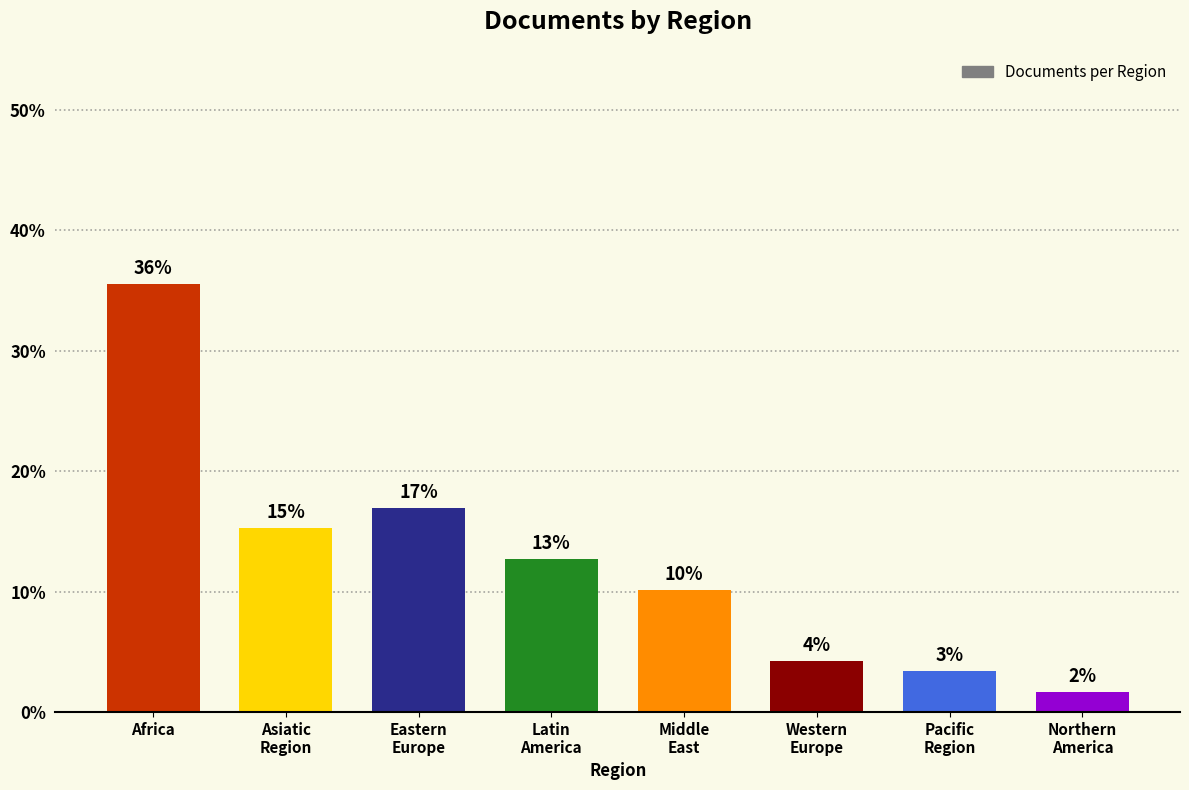

What is the average value?

12.5